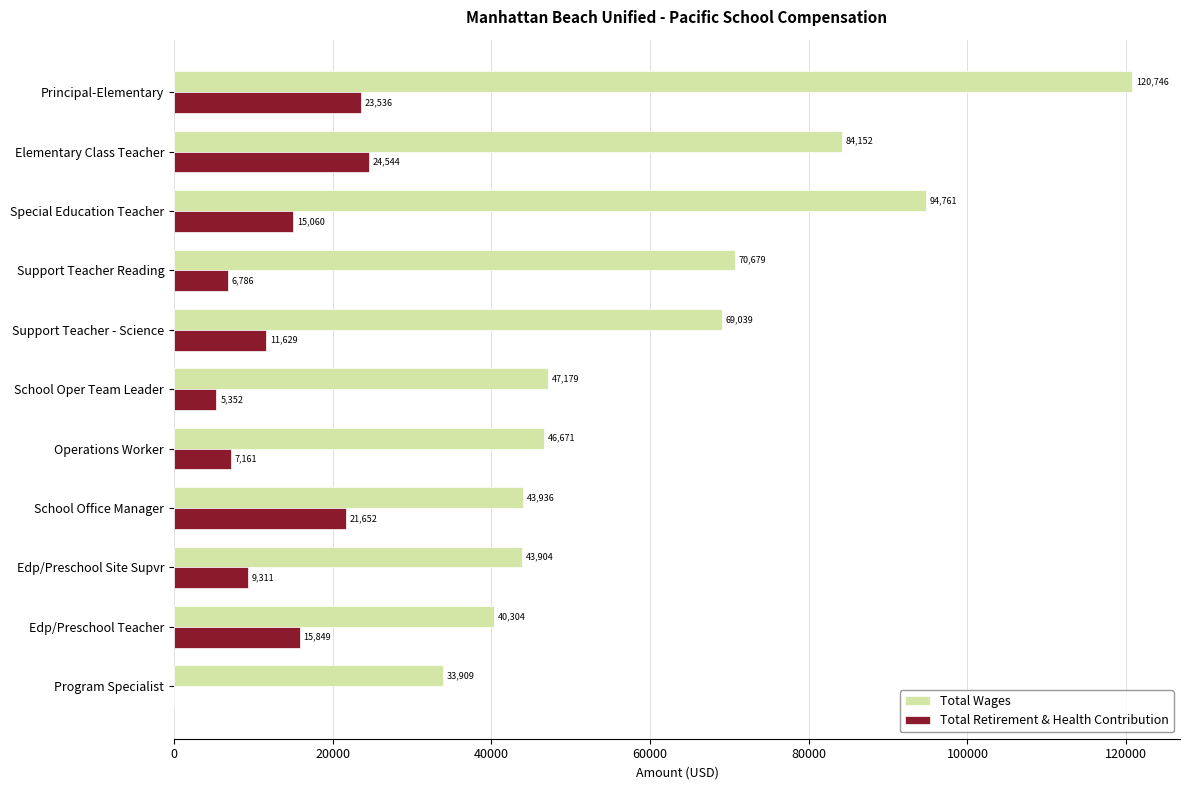

The value of Total Wages at Principal-Elementary is 189784. True or false?

False